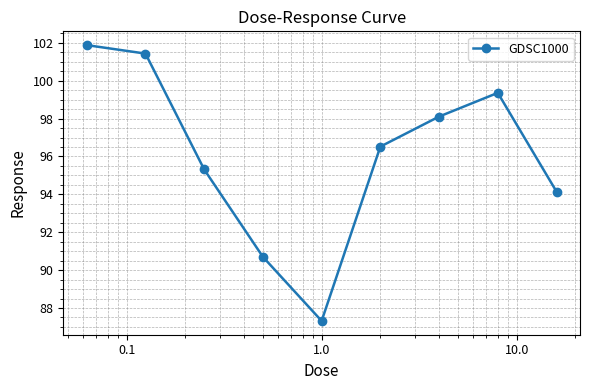

True or false: there are more than 0 points higher than both neighbors.

True